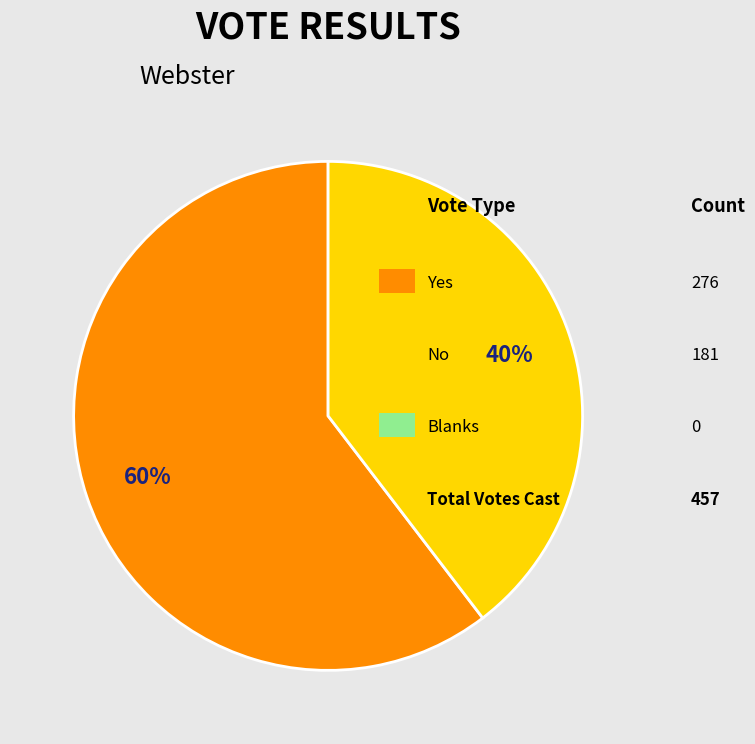

Is there a majority slice in this chart?

Yes